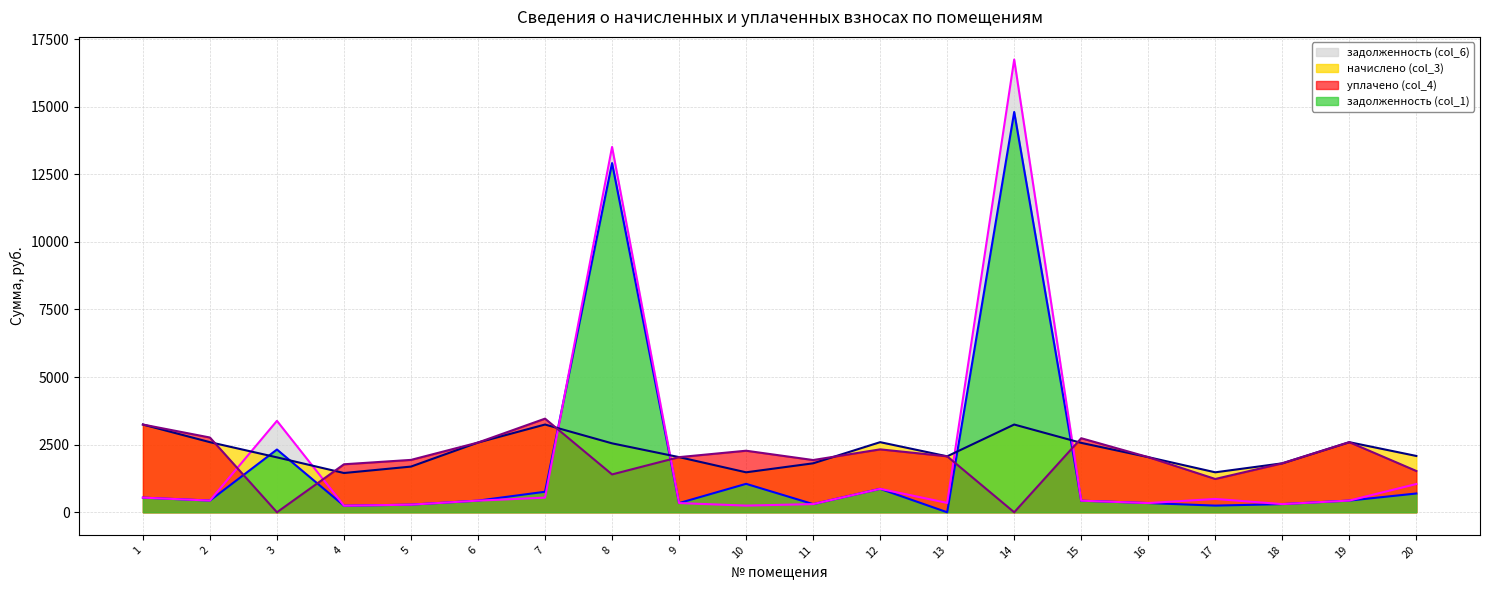

What is the value of the уплачено (col_4) point at the 17th from the left?

1231.2